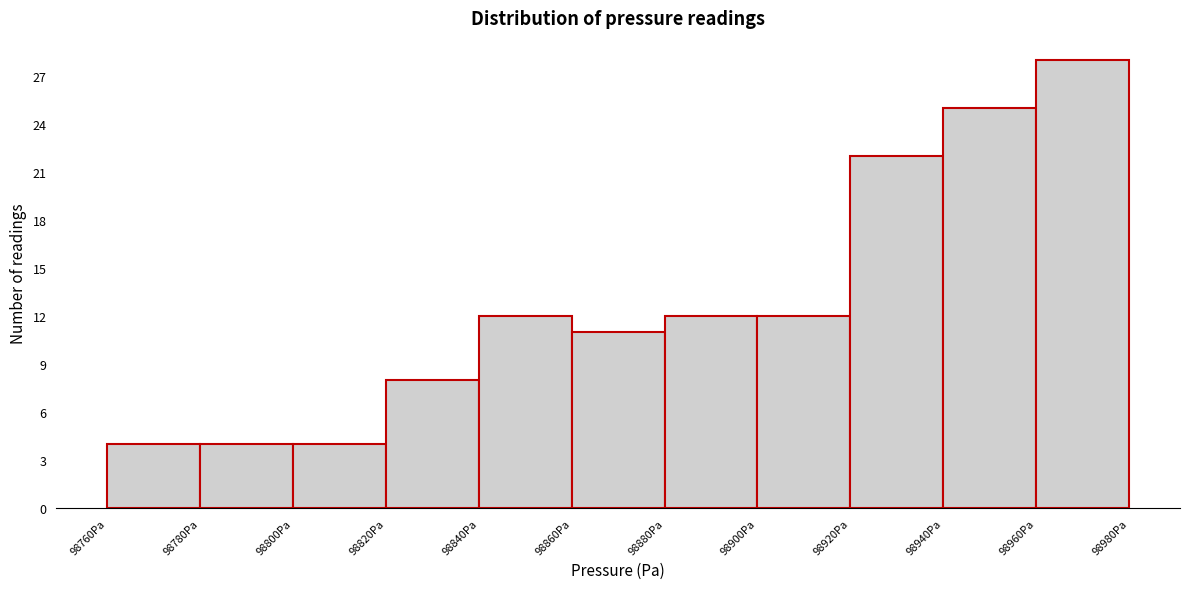

Reading left to right, list every bar in this chart as the range it spans on the x-axis followed by its height. The values are not printed on the chart, so give them approximately, as read against the axis.

98760 to 98780: 4
98780 to 98800: 4
98800 to 98820: 4
98820 to 98840: 8
98840 to 98860: 12
98860 to 98880: 11
98880 to 98900: 12
98900 to 98920: 12
98920 to 98940: 22
98940 to 98960: 25
98960 to 98980: 28